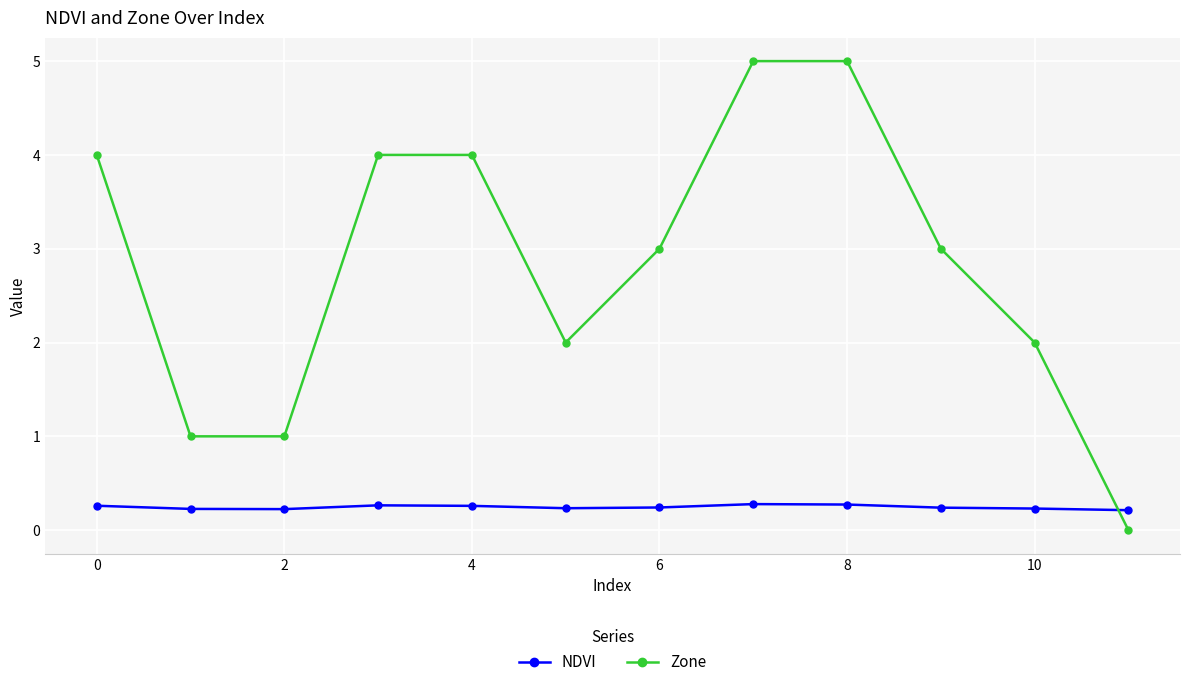

Count the Zone values in the range 2 to 4.

7